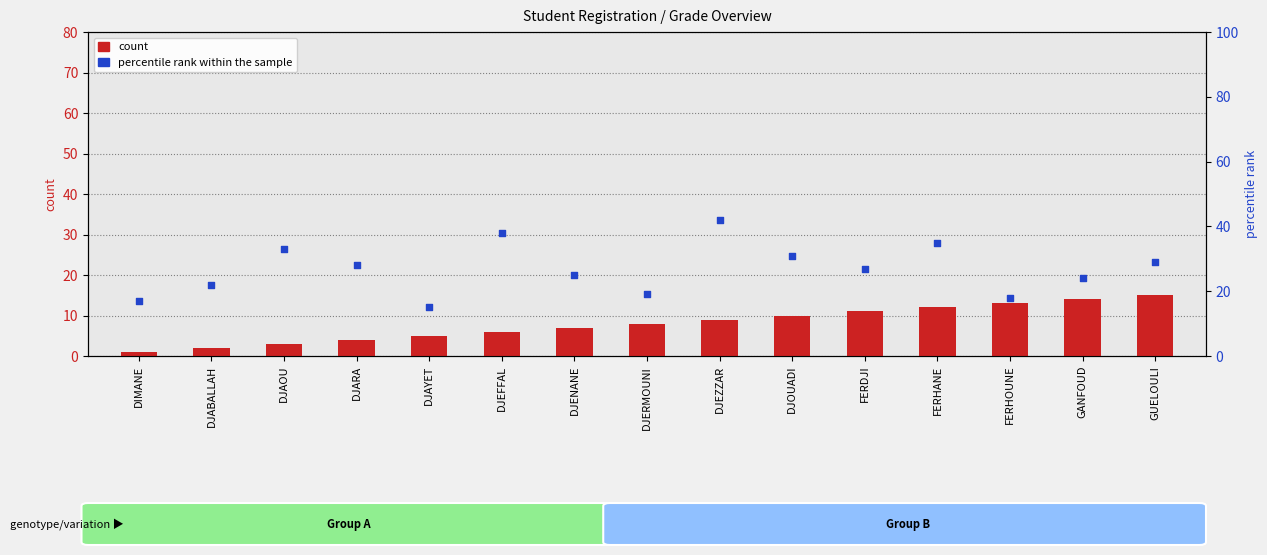

Is the value of percentile rank within the sample at DJEZZAR greater than the value of count at GANFOUD?

Yes